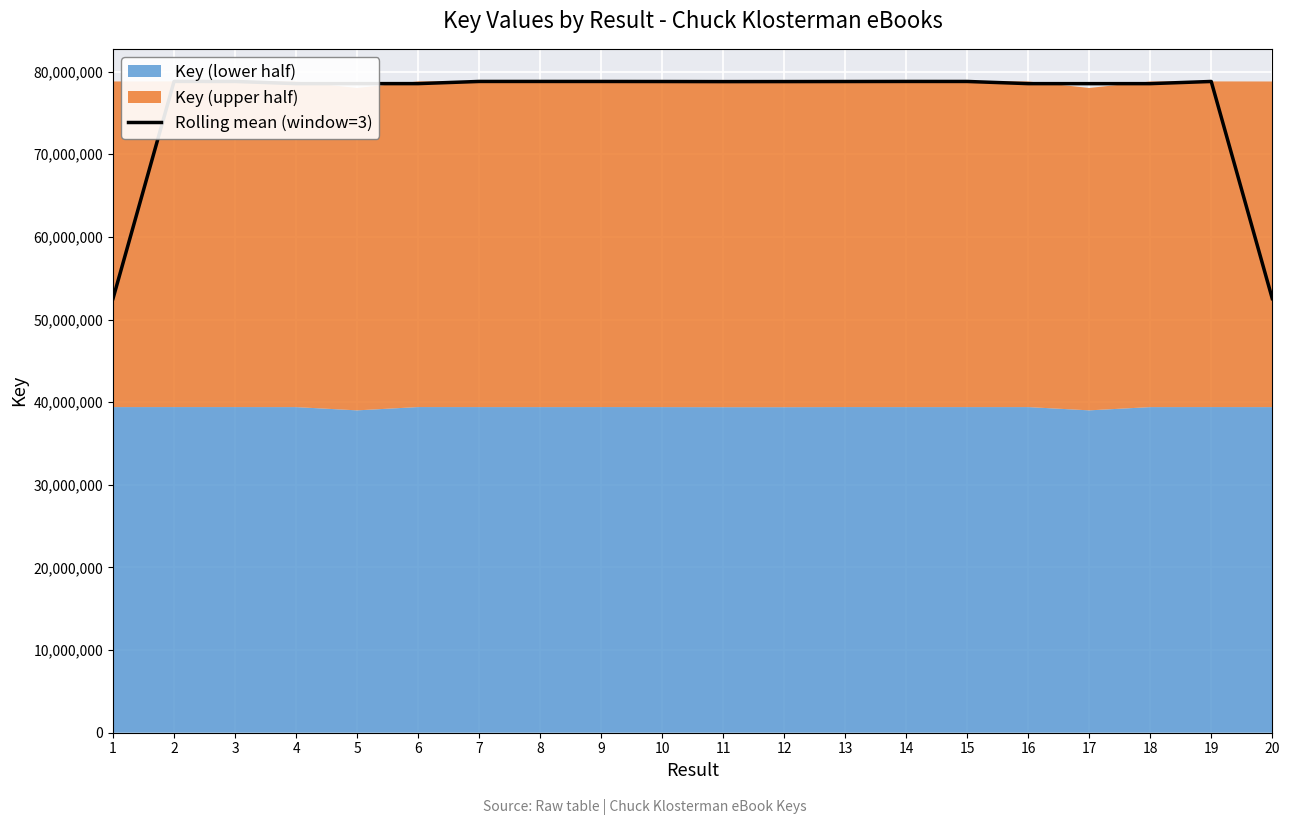

At which category does the chart reach its peak across all series?

2